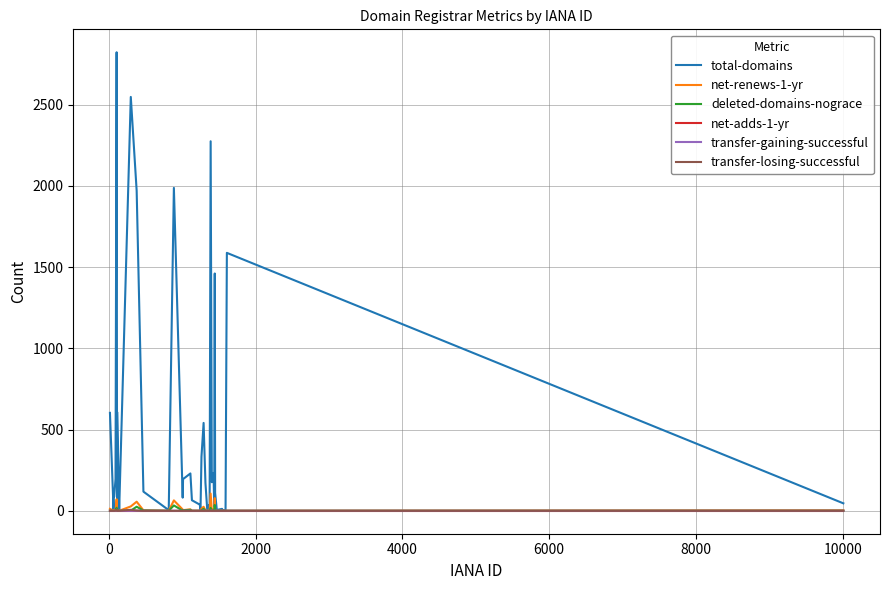

What is the maximum value shown in the chart?

2823